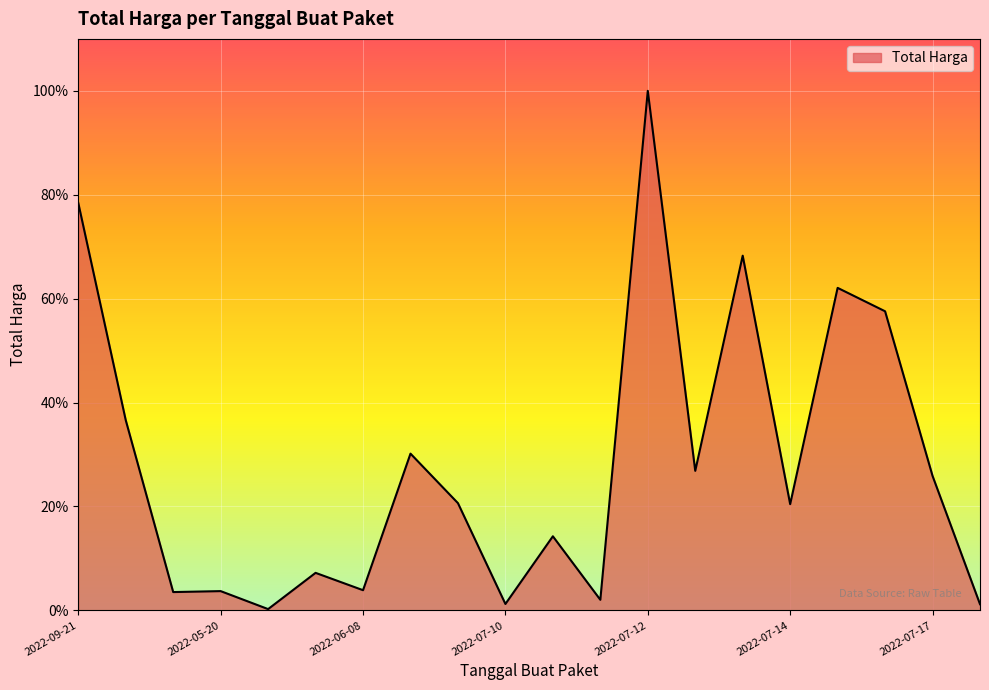

Does the chart display data point markers on the line(s)?

No